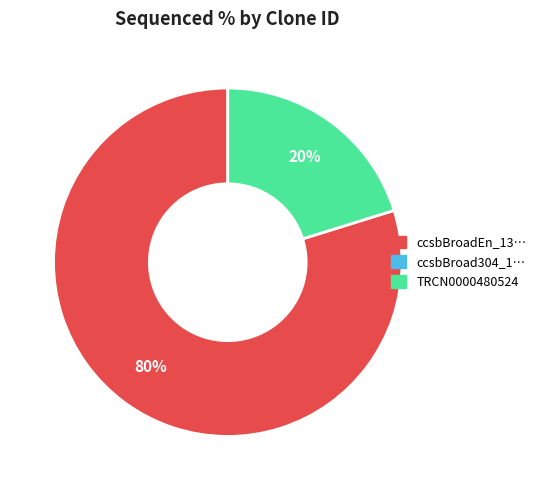

To the nearest percent, what is the average slice percentage?

50%